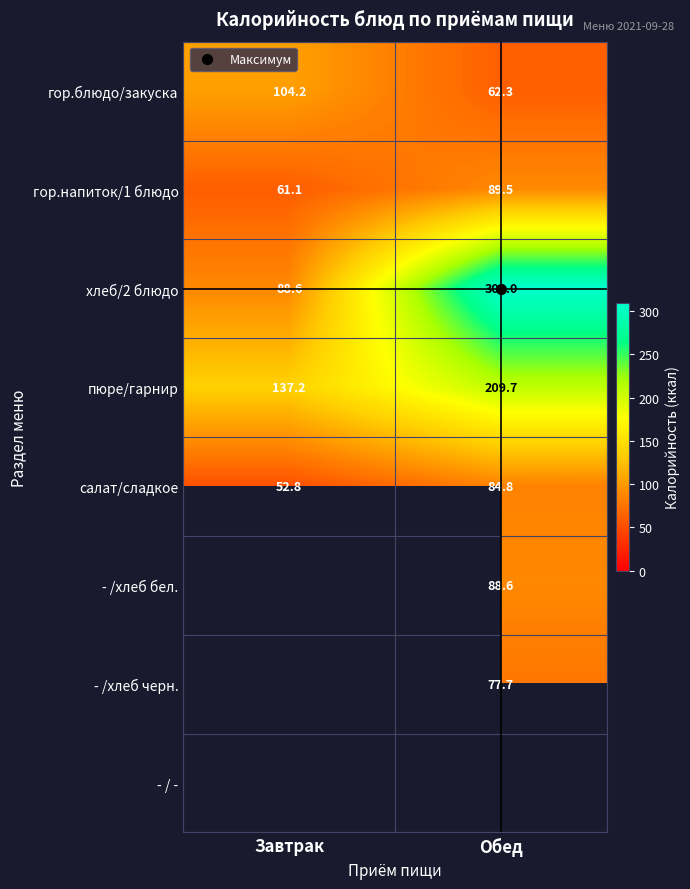

What is the sum of all гор.блюдо/закуска values?

166.5